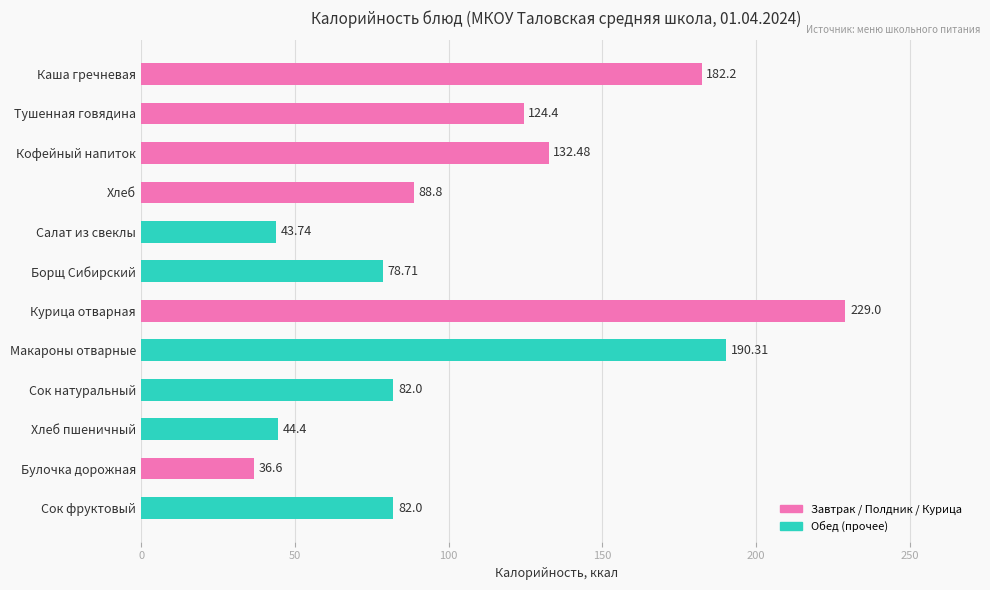

Count the number of data series in this chart.

1